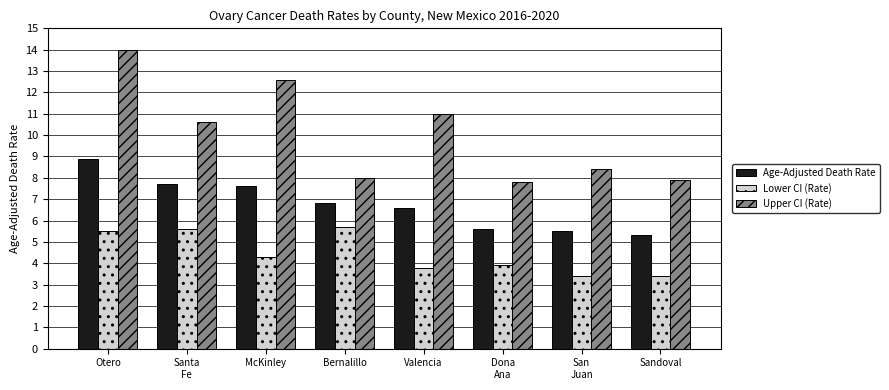

The Upper CI (Rate) series shows 6.9 at Otero. True or false?

False